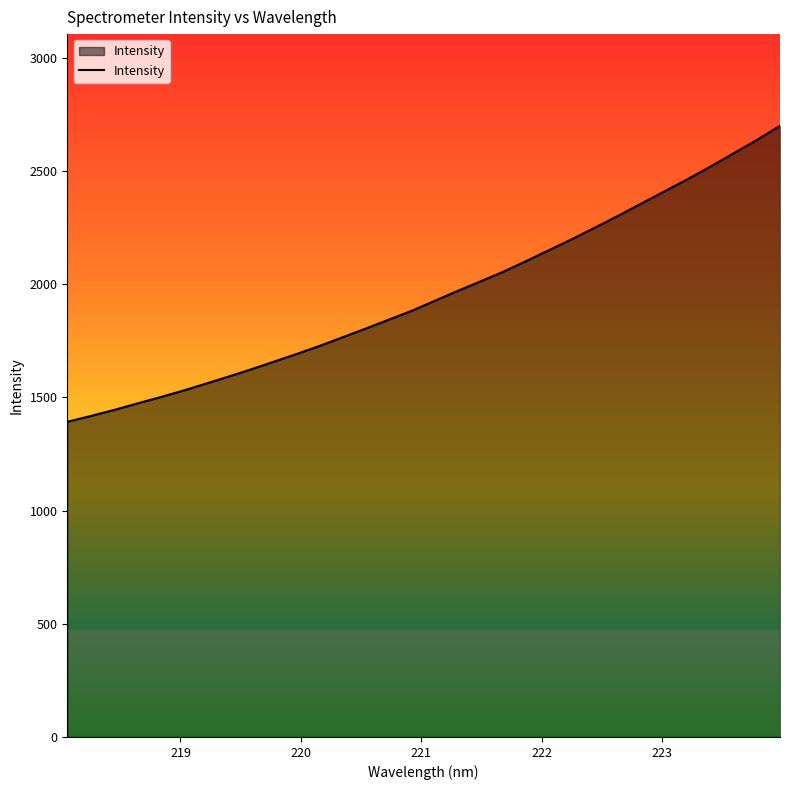

What is the difference between the maximum and minimum values?

1307.5